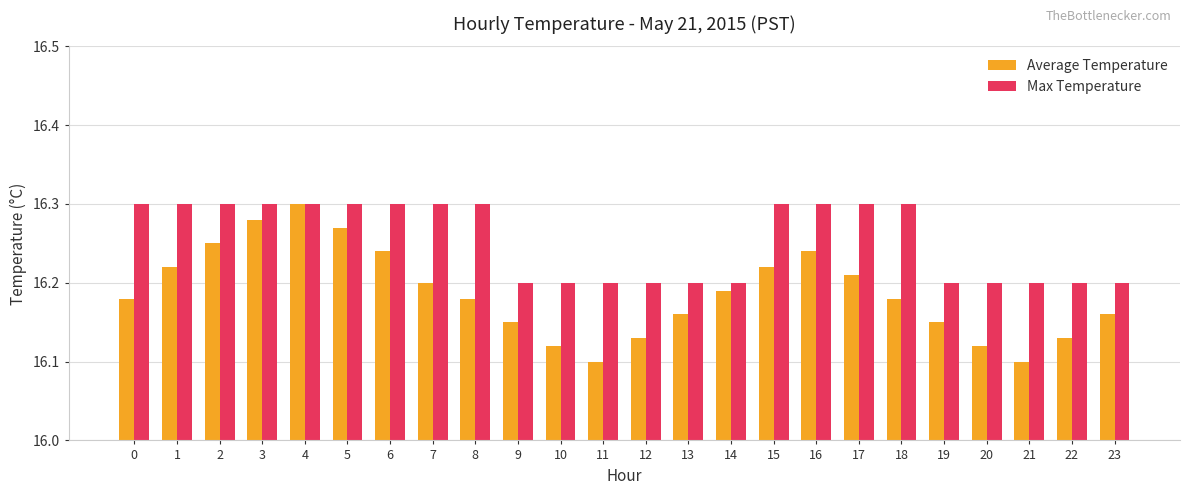

What is the difference between the maximum and minimum values in the Average Temperature series?

0.2